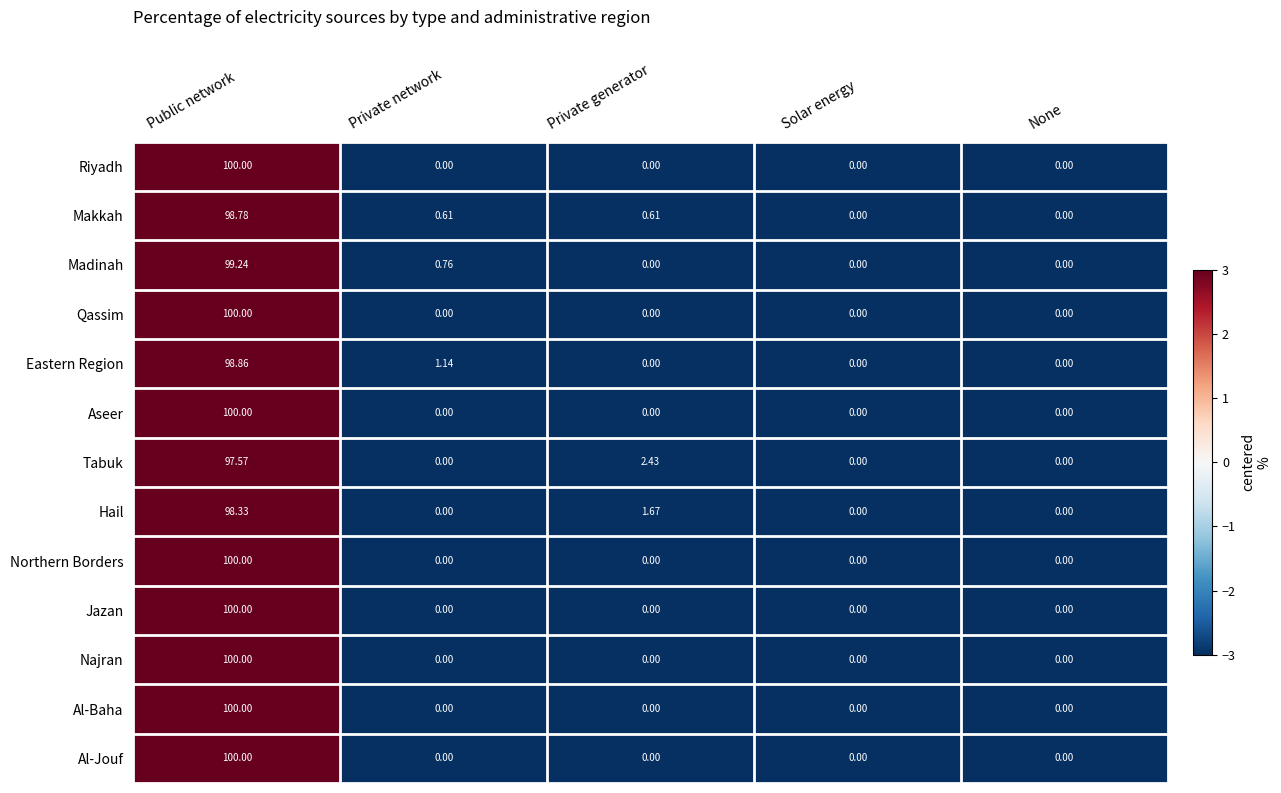

Is the value of Eastern Region at Public network greater than the value of Aseer at Public network?

No